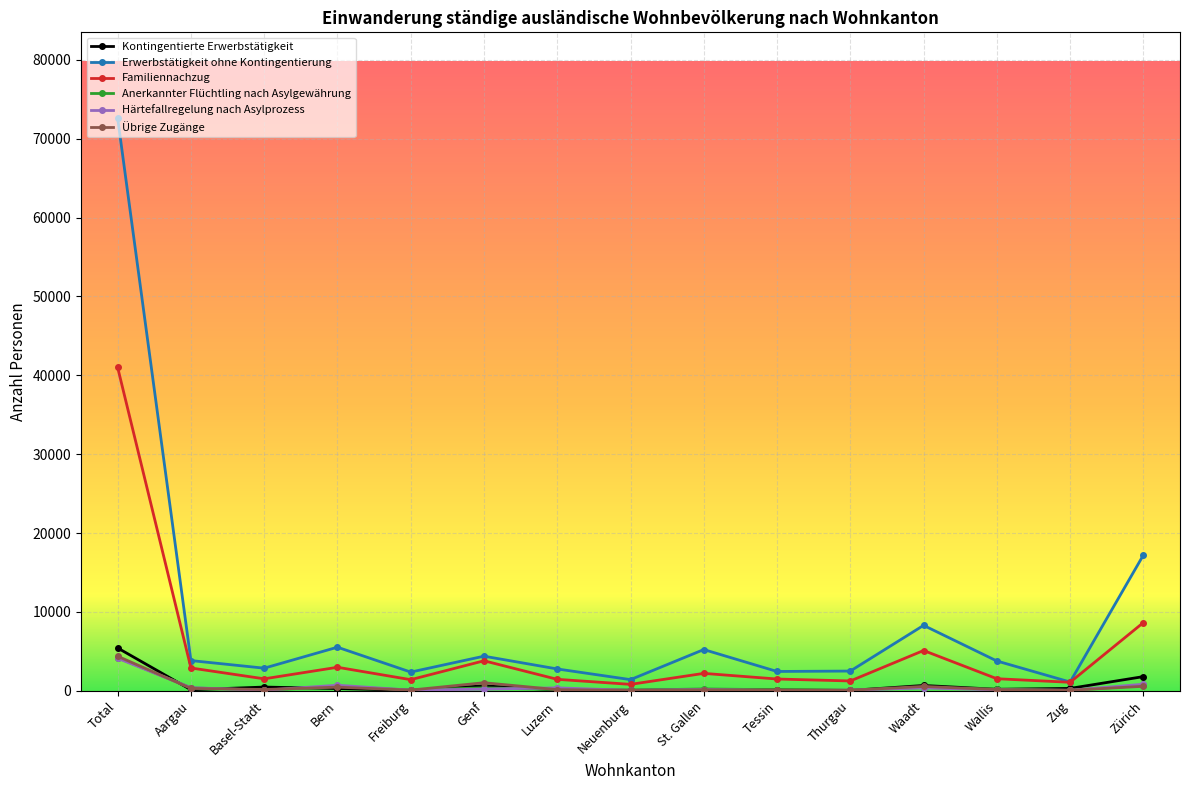

At which label does Anerkannter Flüchtling nach Asylgewährung reach its peak?

Total